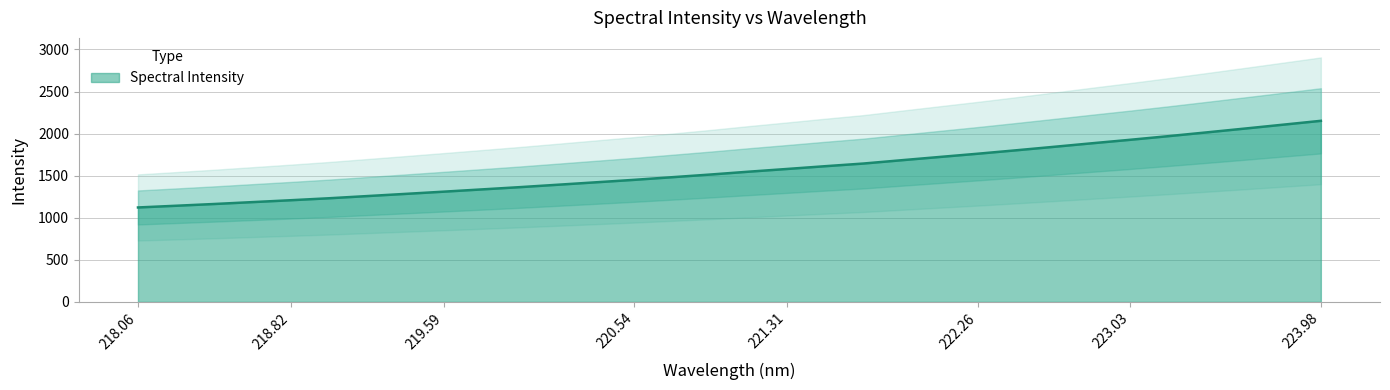

What position from the right is 221.4993?

14